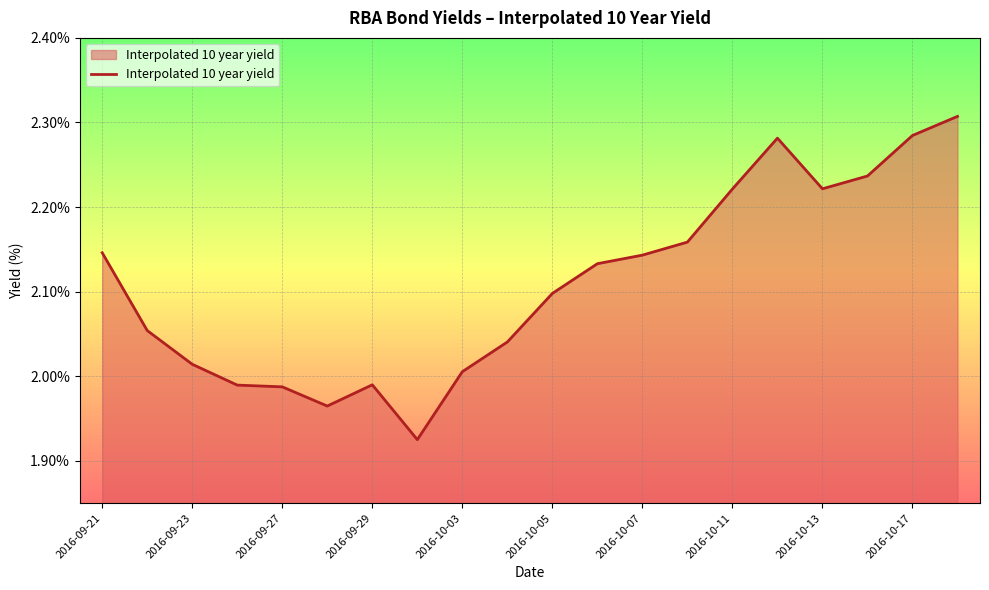

What is the difference between the maximum and minimum values?

0.4